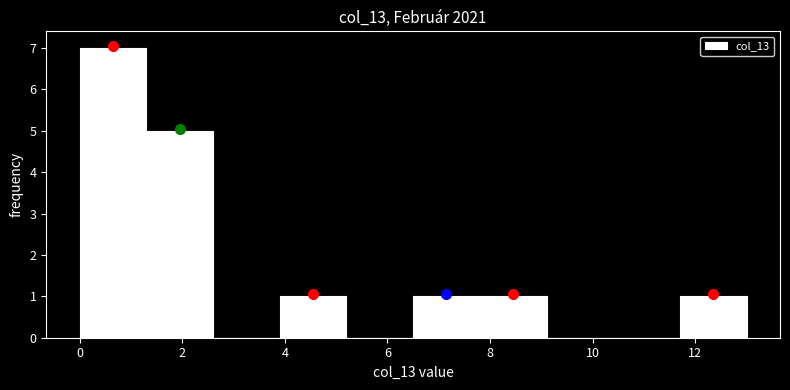

Over which range of the x-axis is the bar tallest?

0.0 to 1.3